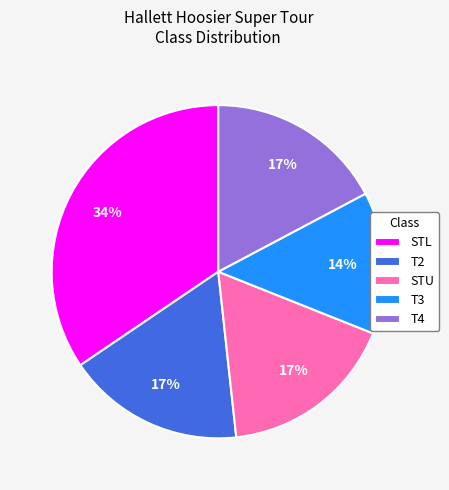

Is it true that T2 is 4% of the pie?

False